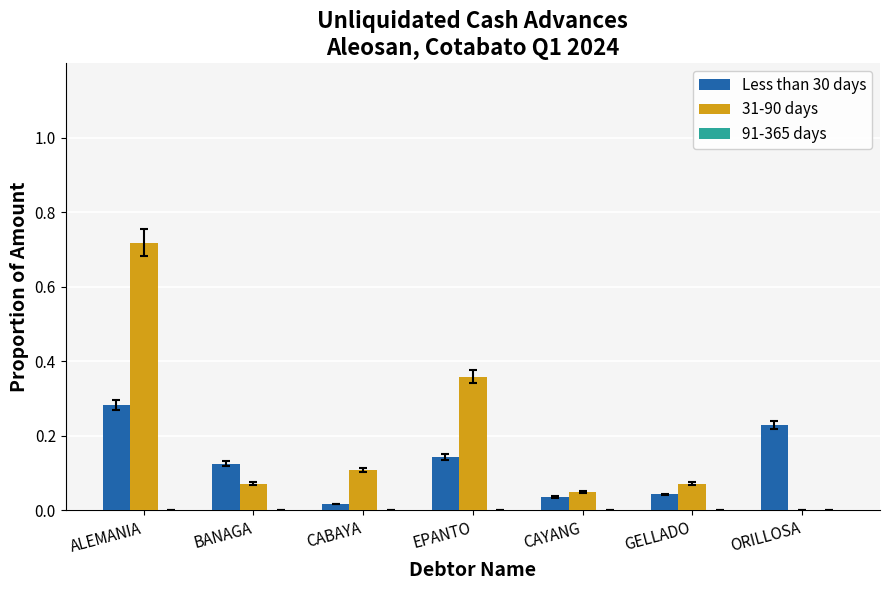

At which category does the chart reach its peak across all series?

ALEMANIA